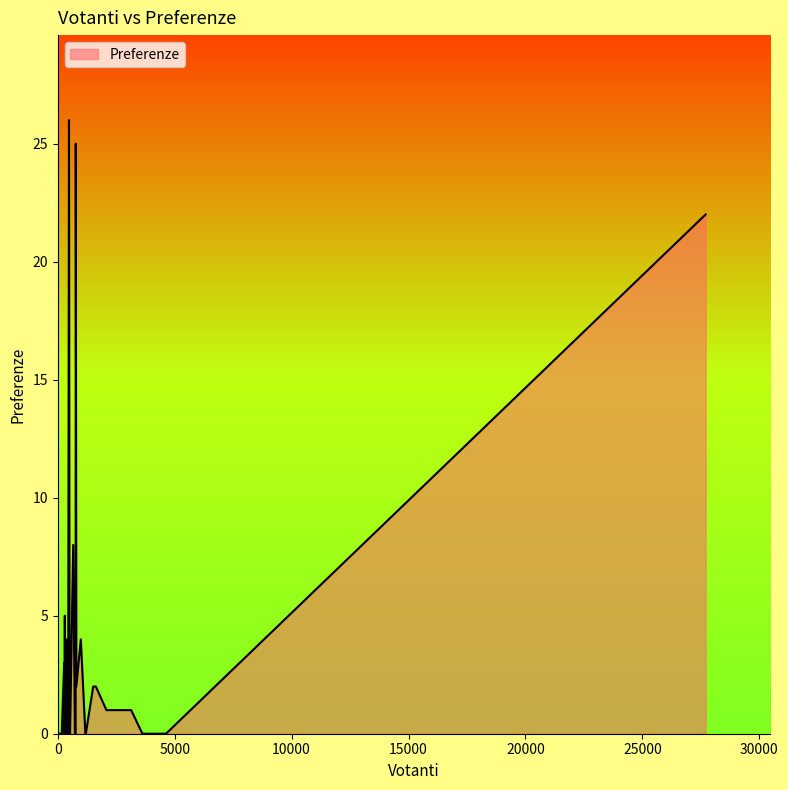

What is the difference between the maximum and minimum values?

26